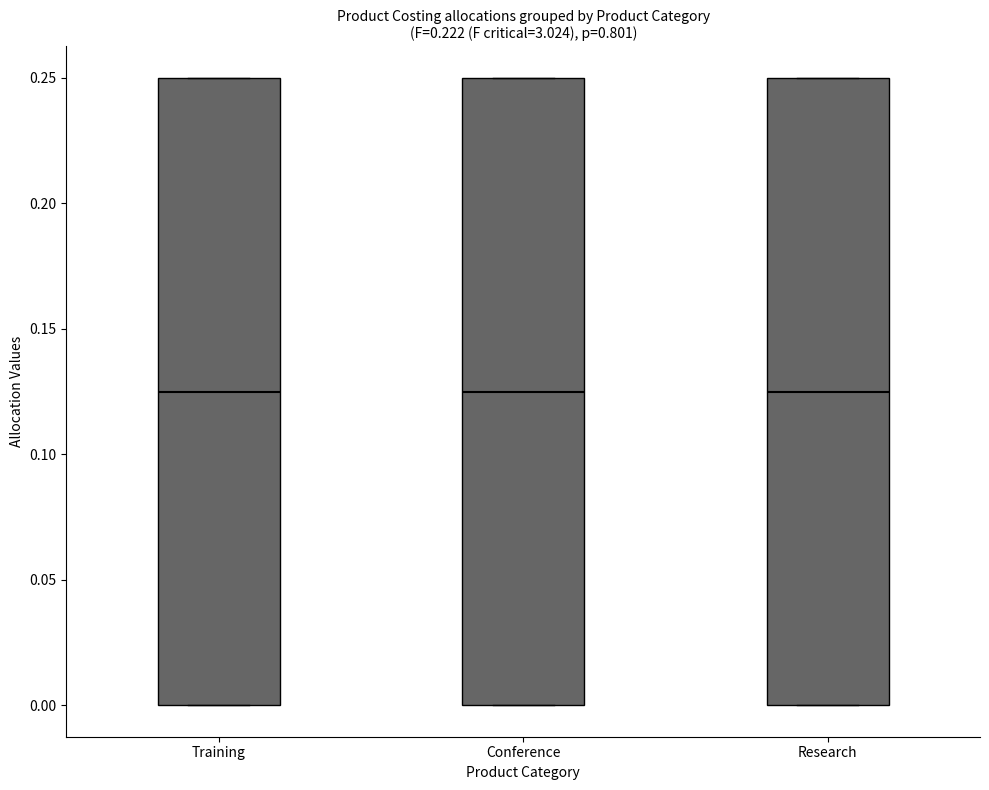

Where is the lower edge of the box for Research on the y-axis? The values are not printed on the chart, so give them approximately, as read against the axis.

0.000